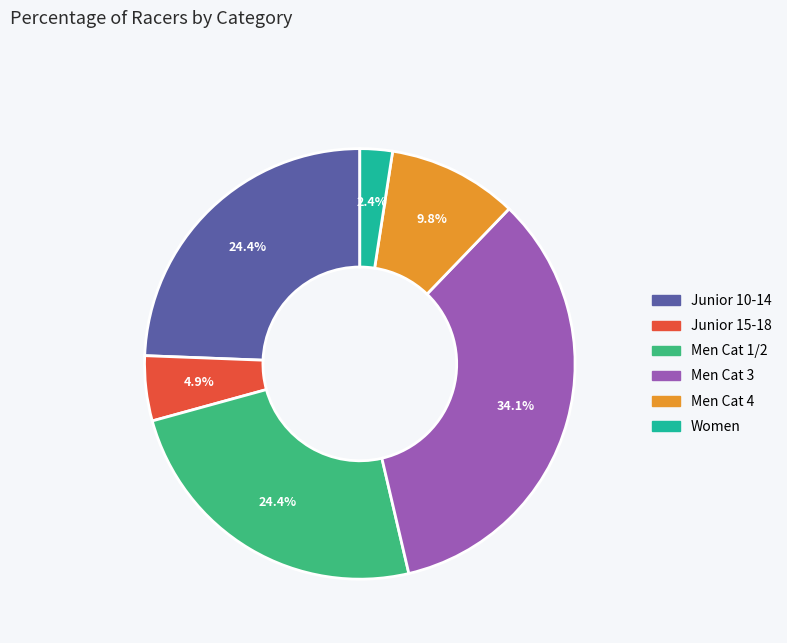

The Junior 10-14 slice represents 24% of the pie. True or false?

True